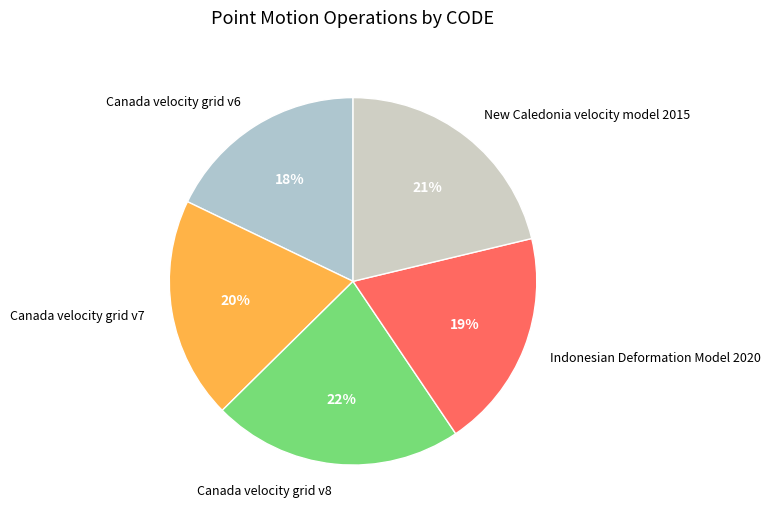

To the nearest percent, what percentage of the pie is Canada velocity grid v8?

22%